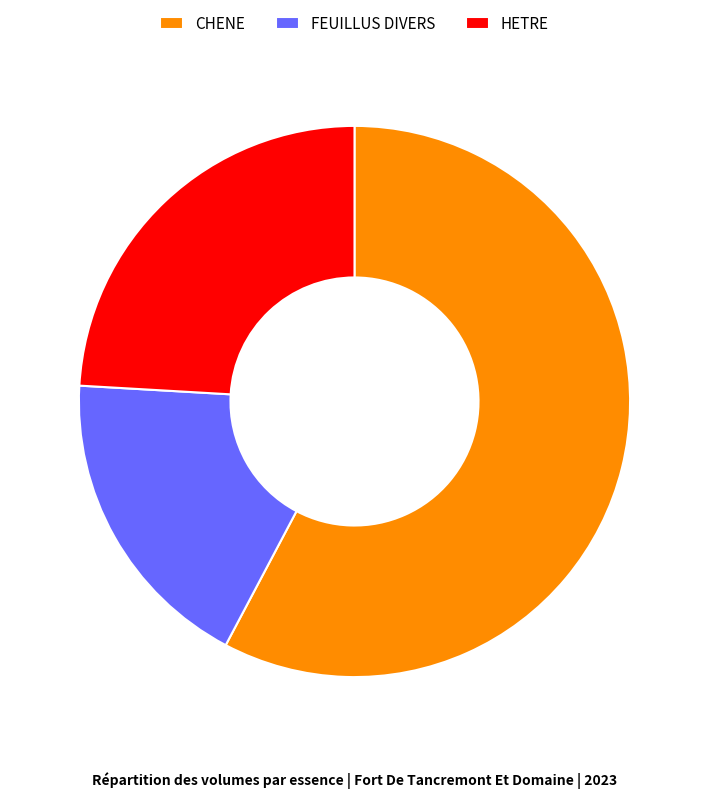

Is there any slice that represents more than half of the pie?

Yes